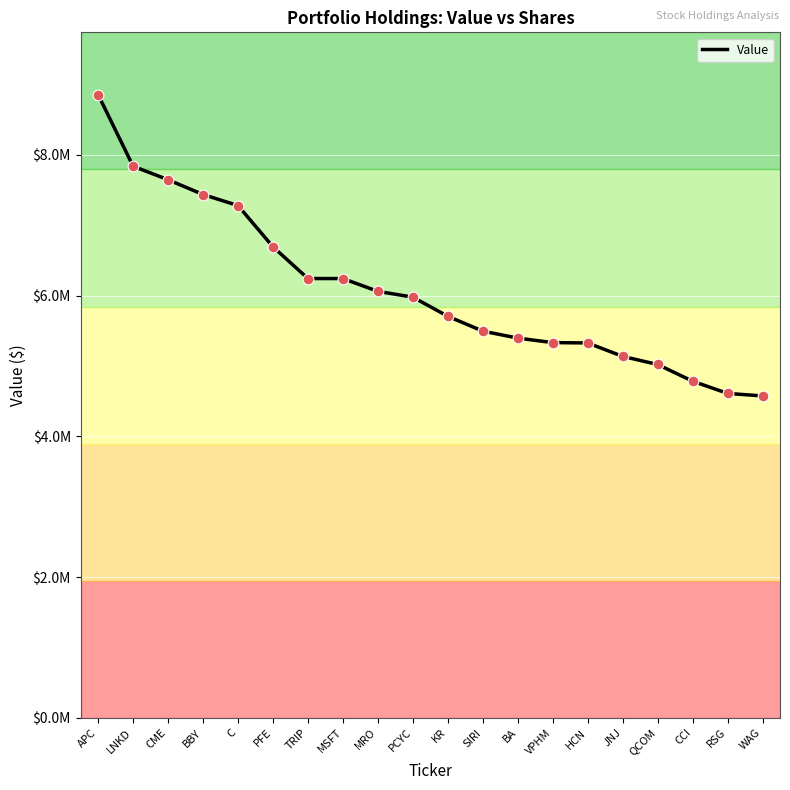

What is the ratio of the value at PCYC to the value at TRIP?

1.0